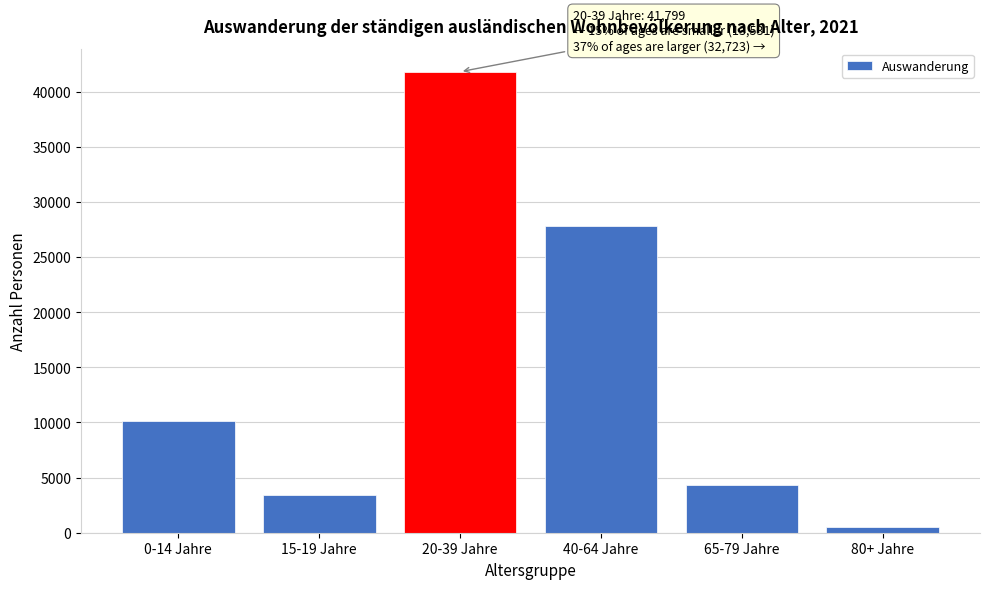

Reading left to right, what are all the values shown in this chart?

10120	3411	41799	27796	4372	555